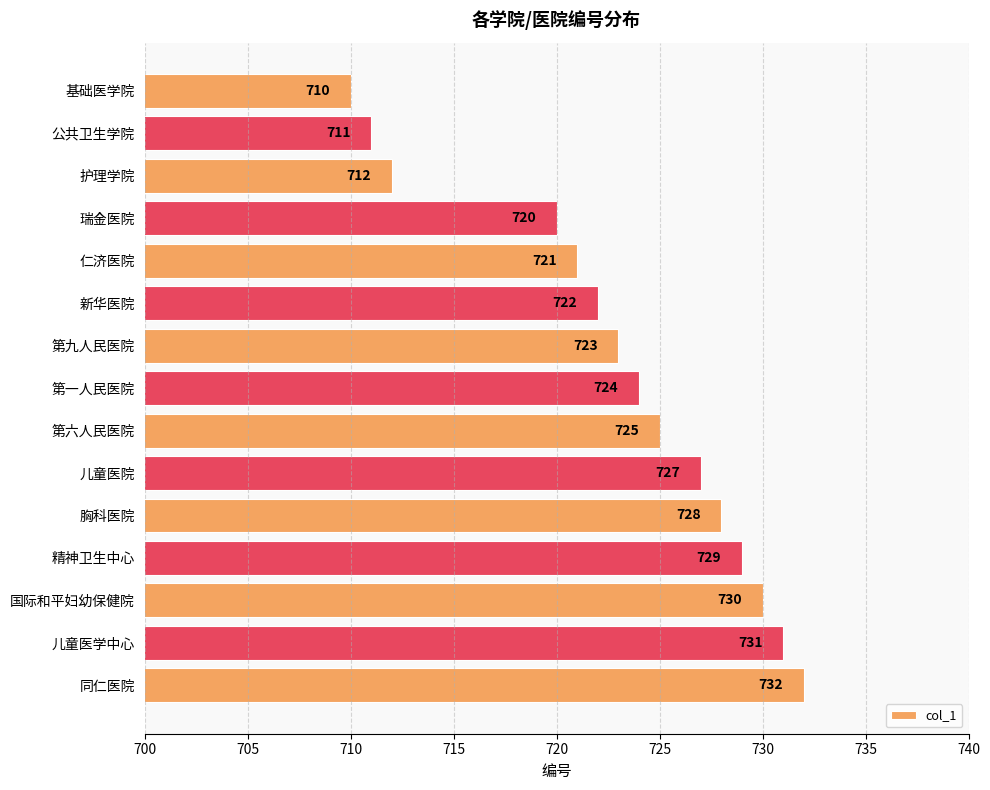

What is the change in value from 新华医院 to 同仁医院?

+10